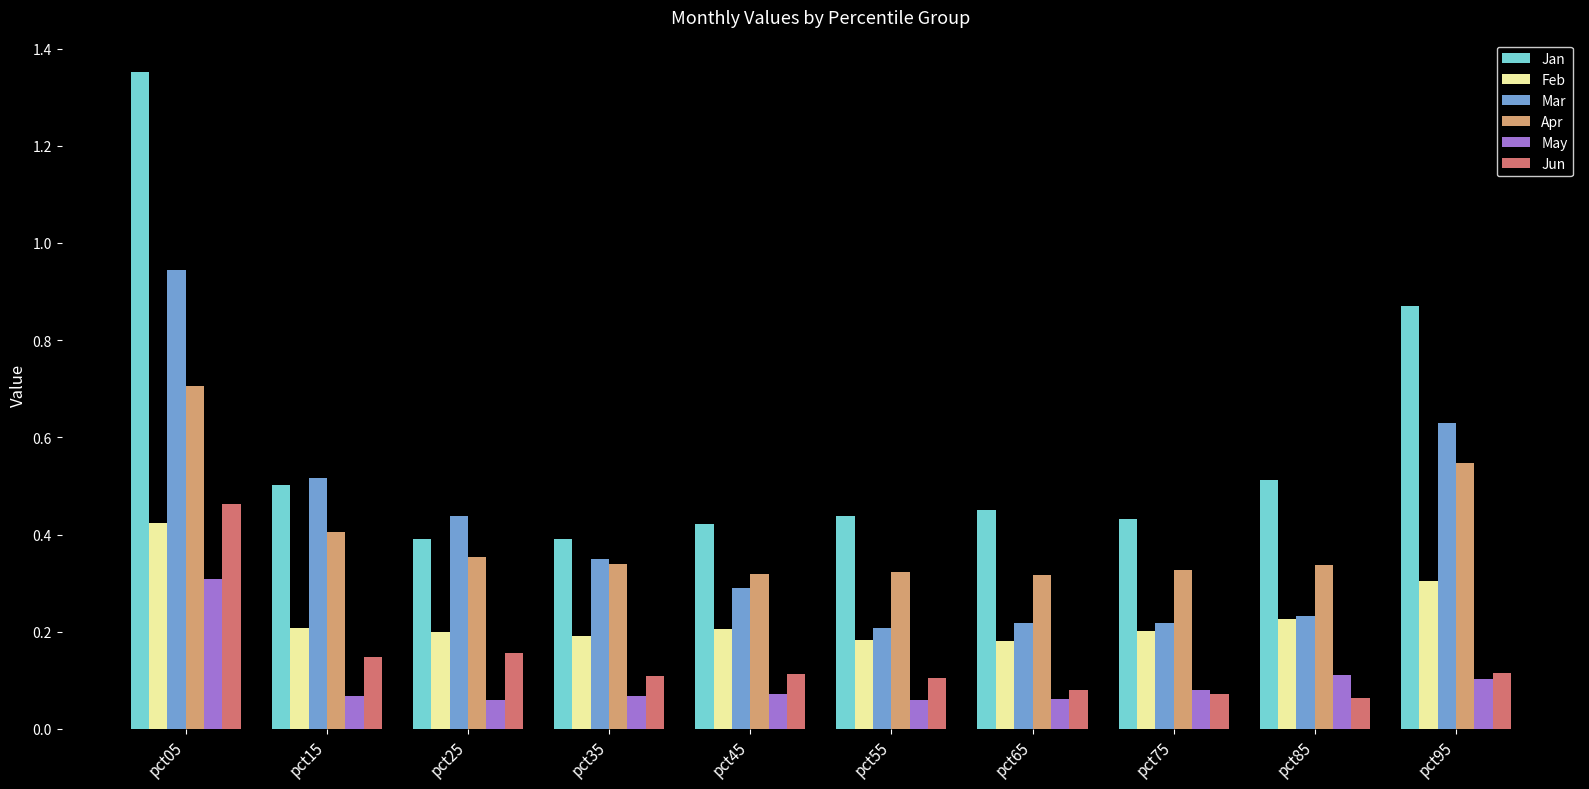

Which category has the highest value across all series?

pct05